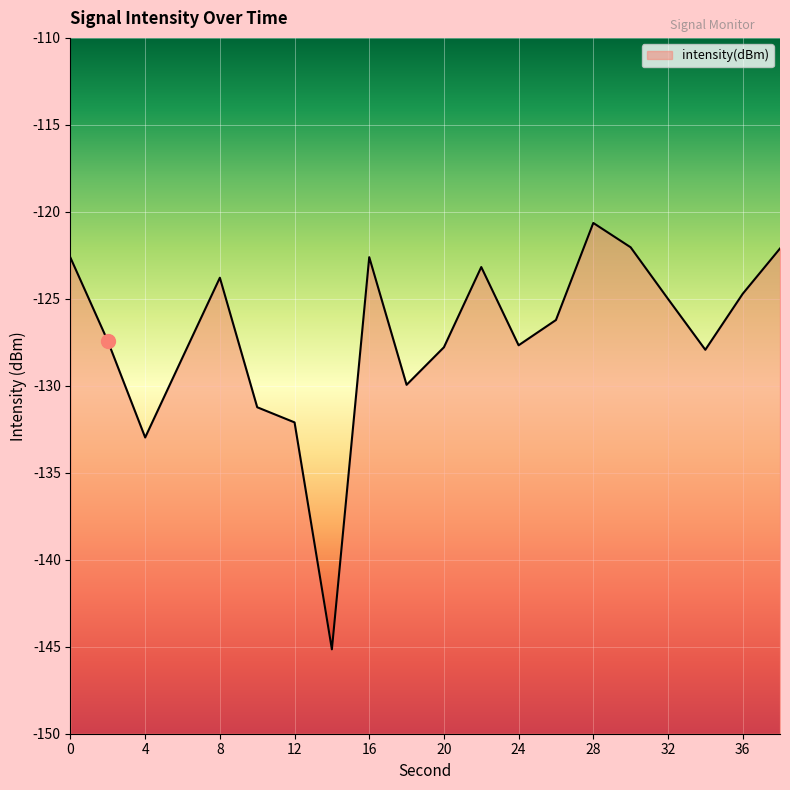

What is the value of the 13th point from the left?

-127.7